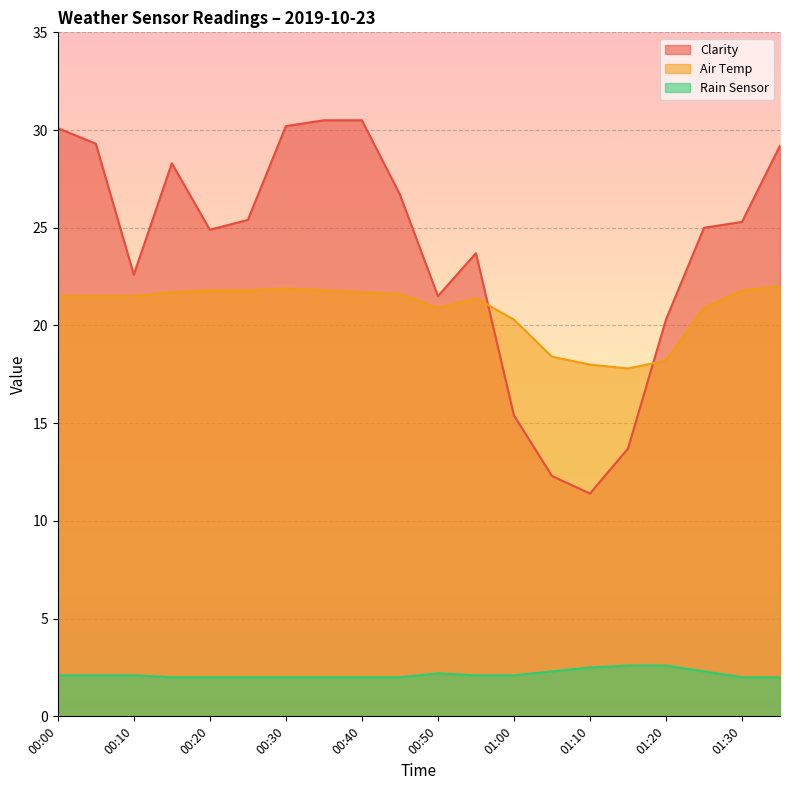

How many lines are shown in the chart?

3